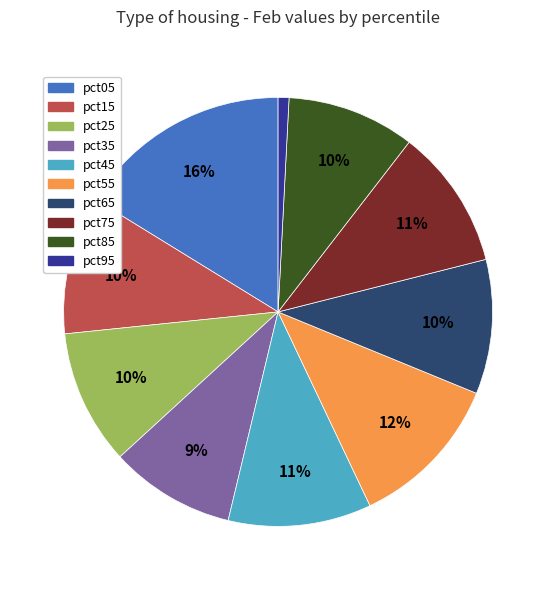

Is it true that pct95 is 11% of the pie?

False